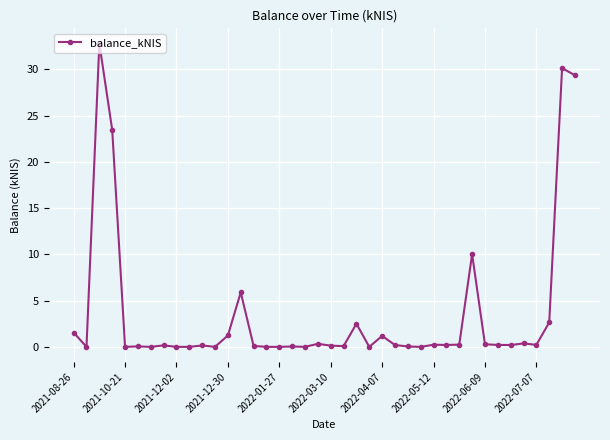

What is the difference between the maximum and minimum values?

32.8